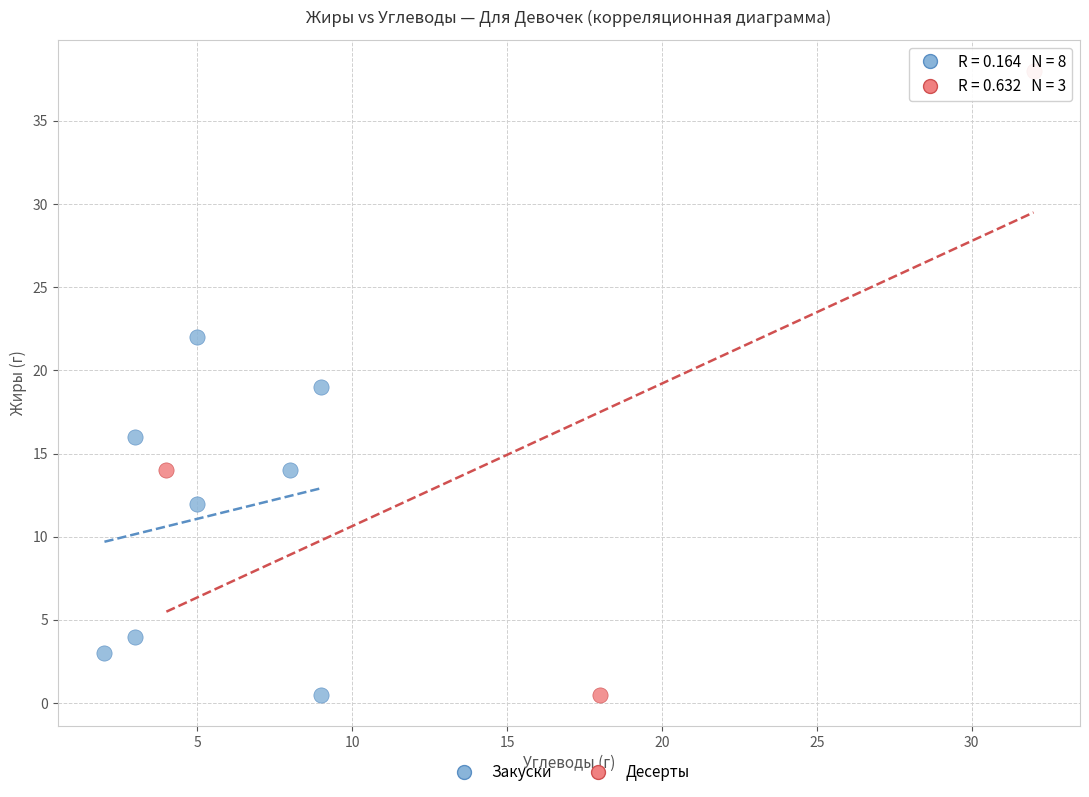

Which series has the largest Y range (max minus min)?

Десерты